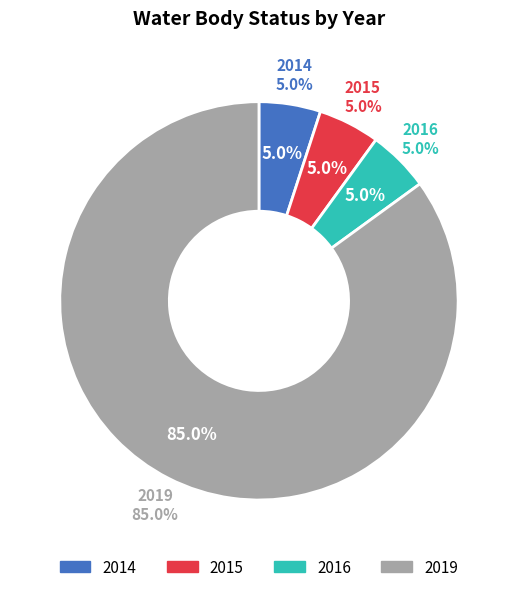

Which slice is the largest?

2019